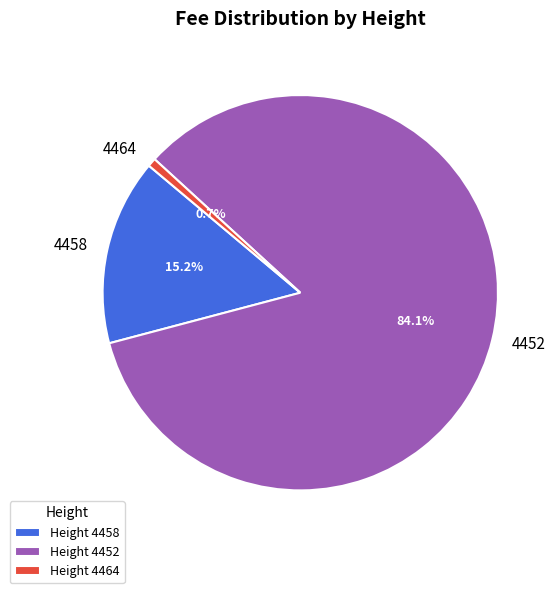

Which category has the smallest portion of the pie?

4464